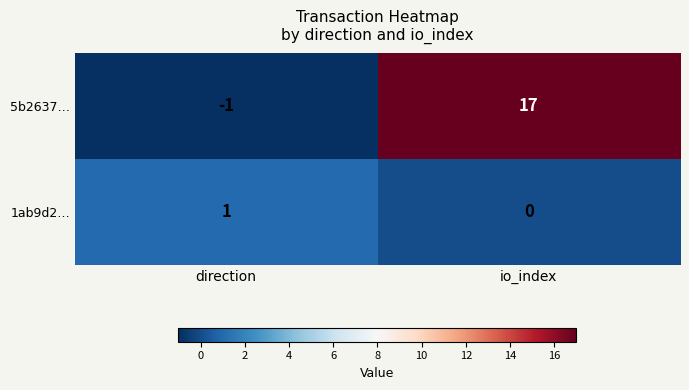

At how many categories does at least one series exceed 0?

2